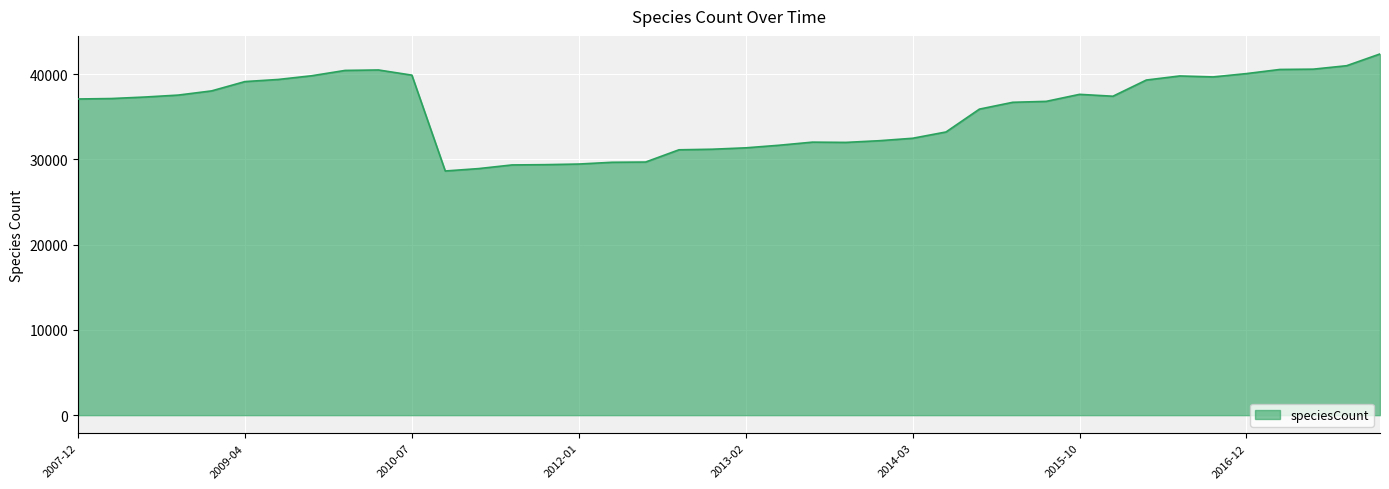

What is the difference between the maximum and minimum values?

13725